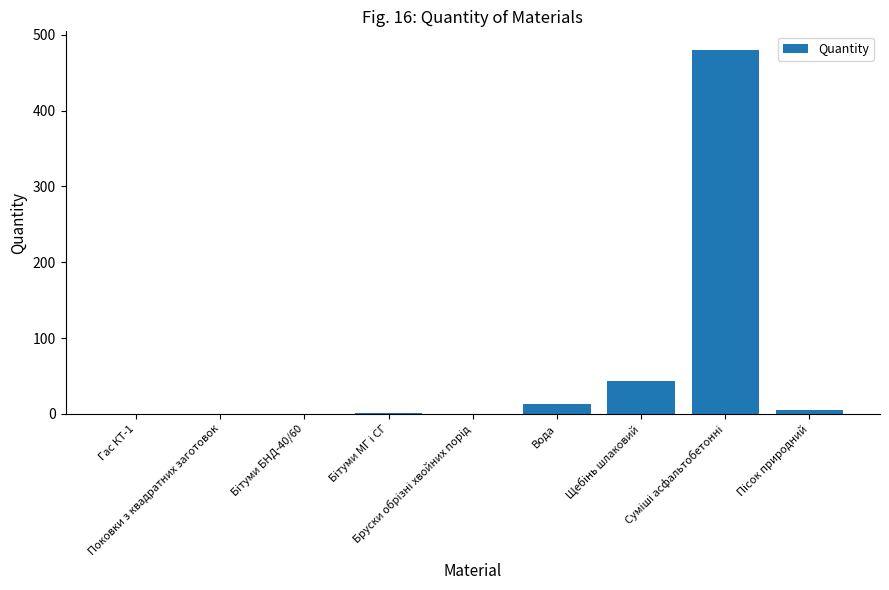

Count the number of categories in the chart.

9